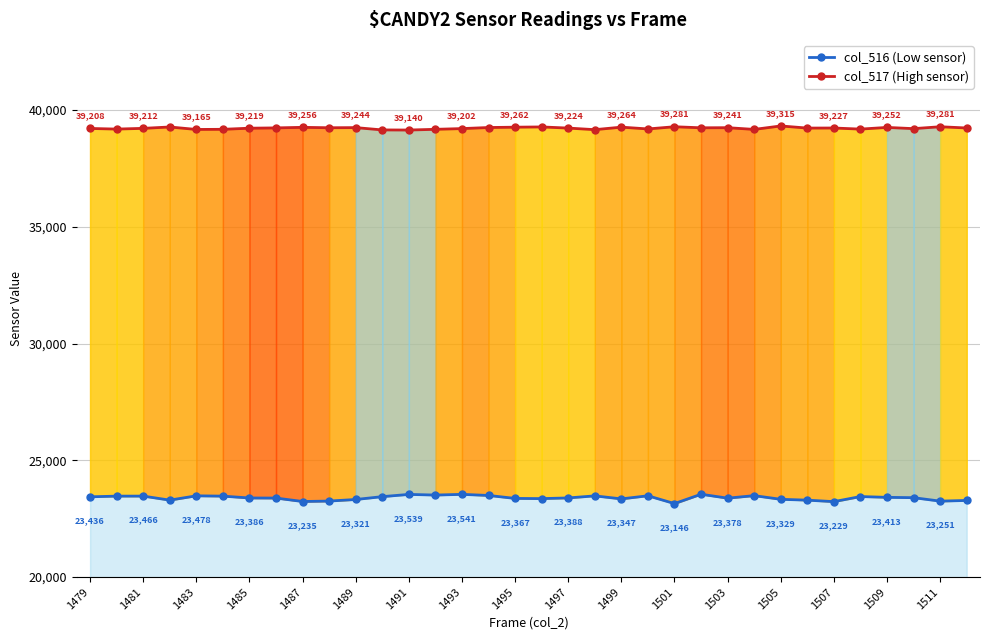

What is the difference between the col_517 (High) values at 1501 and 1495?

19